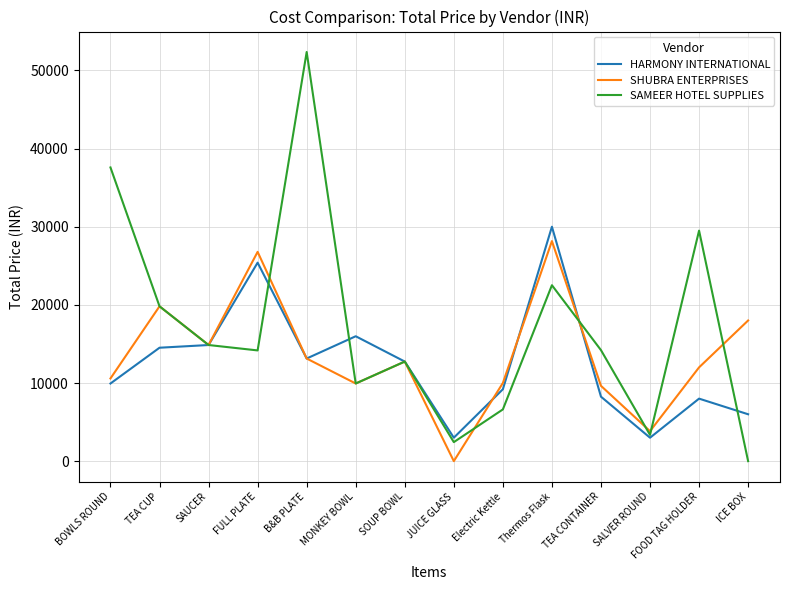

The value of HARMONY INTERNATIONAL at MONKEY BOWL is 15984.0. True or false?

True